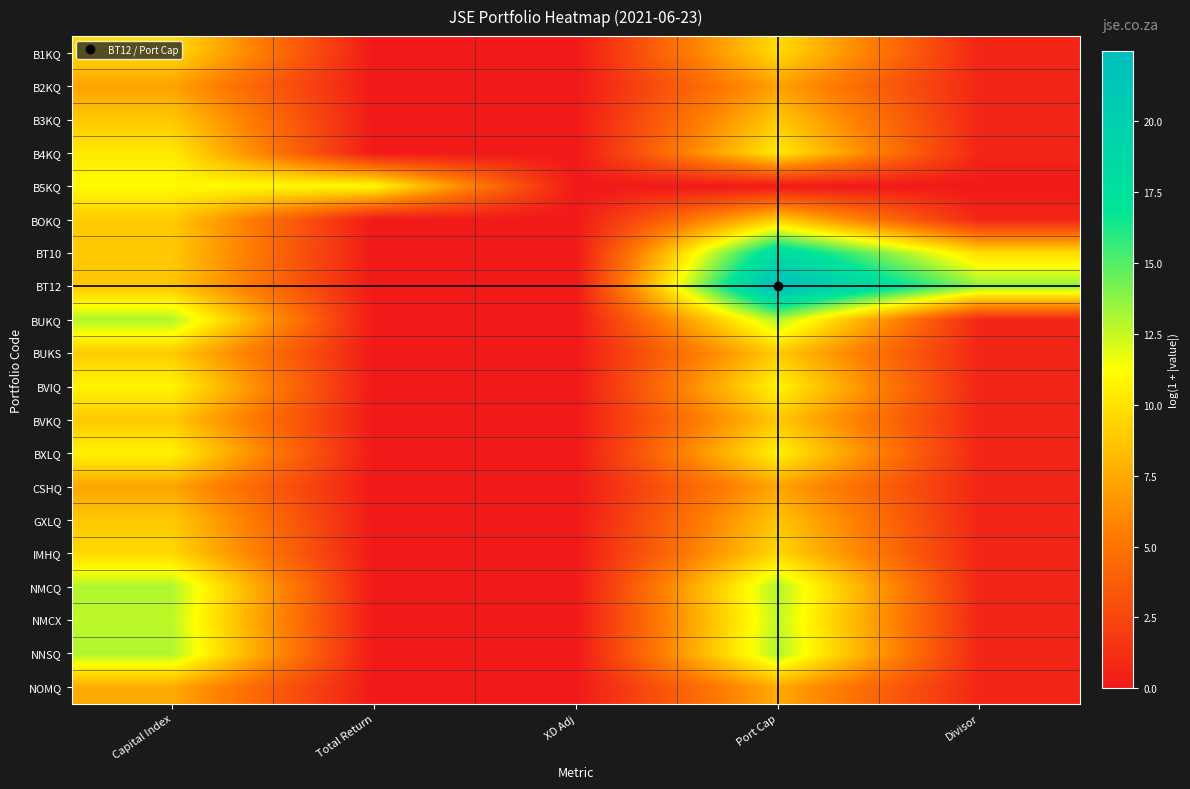

Between Capital Index and Total Return, which is larger?

Capital Index